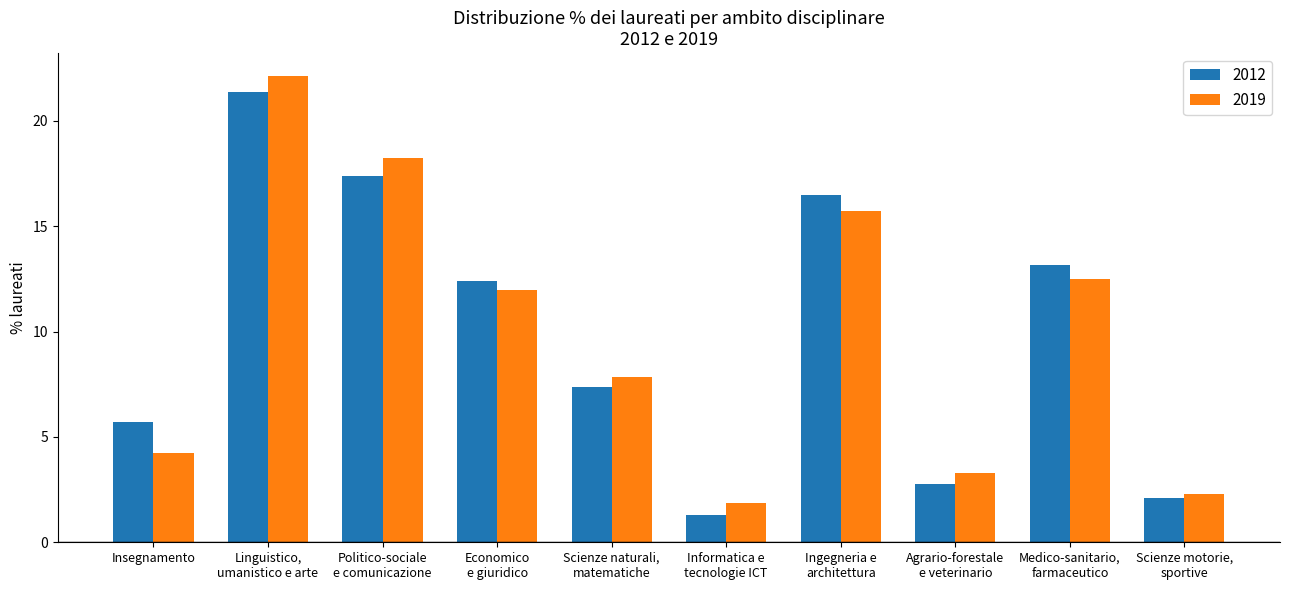

What value does the 2012 series have at Insegnamento?

5.7